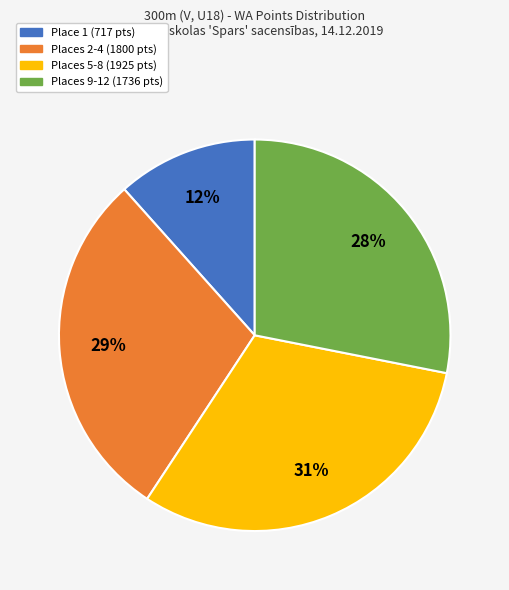

To the nearest percent, what is the average slice percentage?

25%